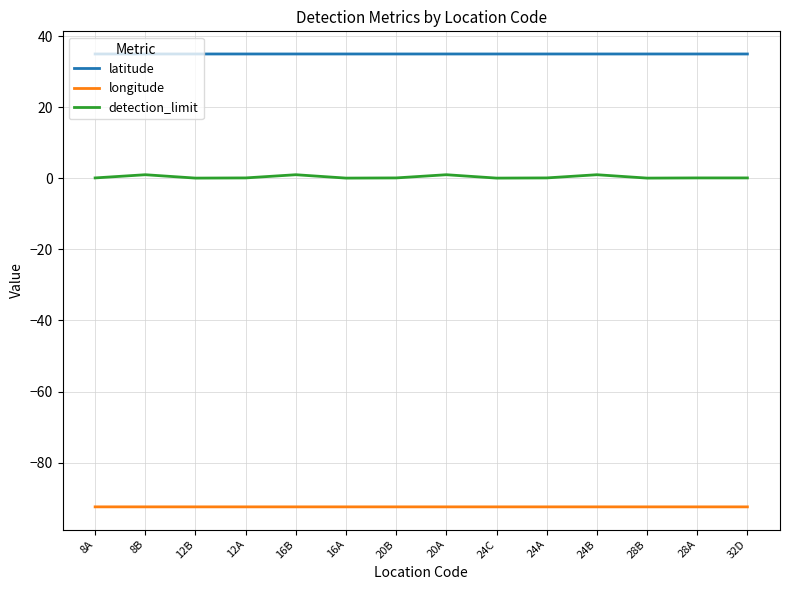

How many lines are shown in the chart?

3